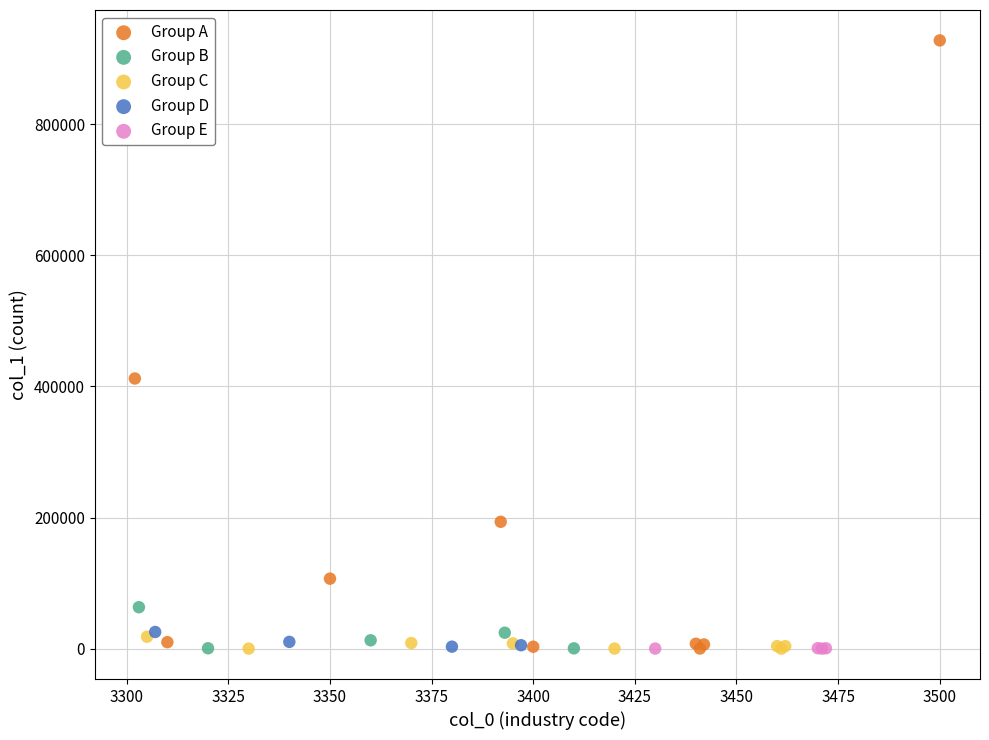

Which series has the widest spread of Y values?

Group A